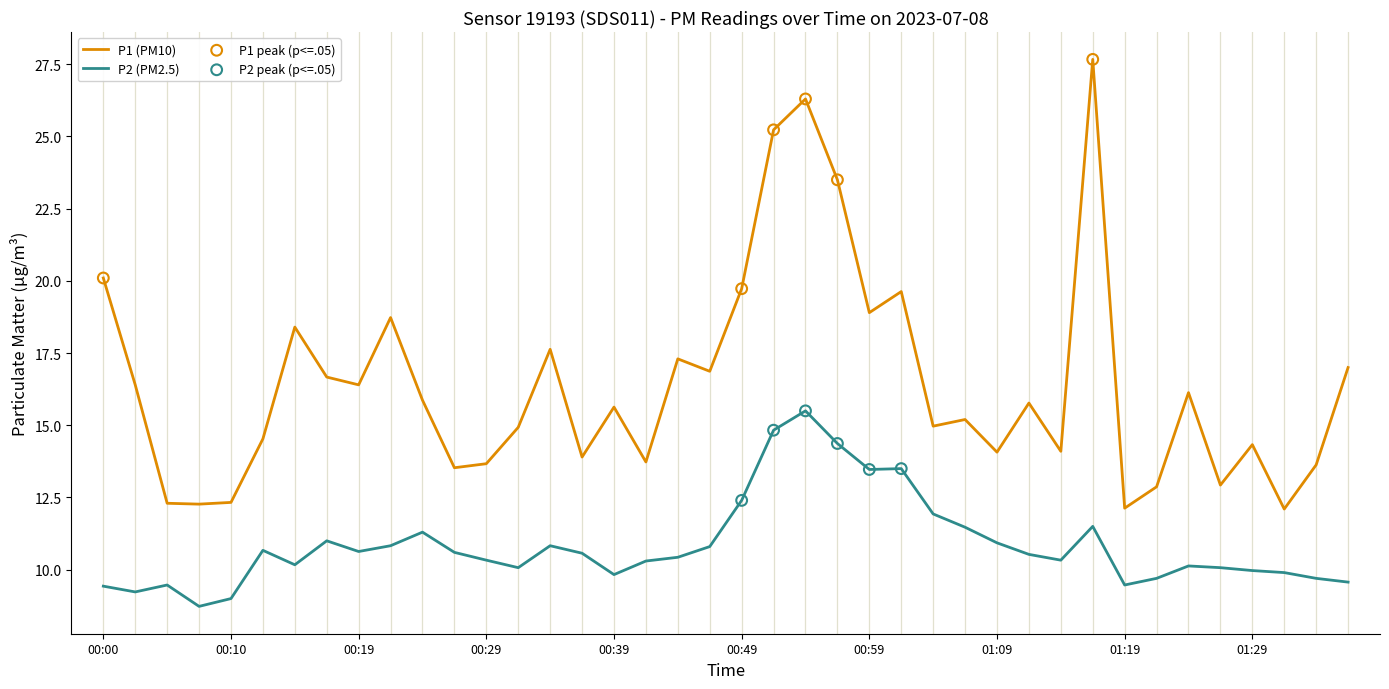

Which series has the widest spread of values?

P1 (PM10)